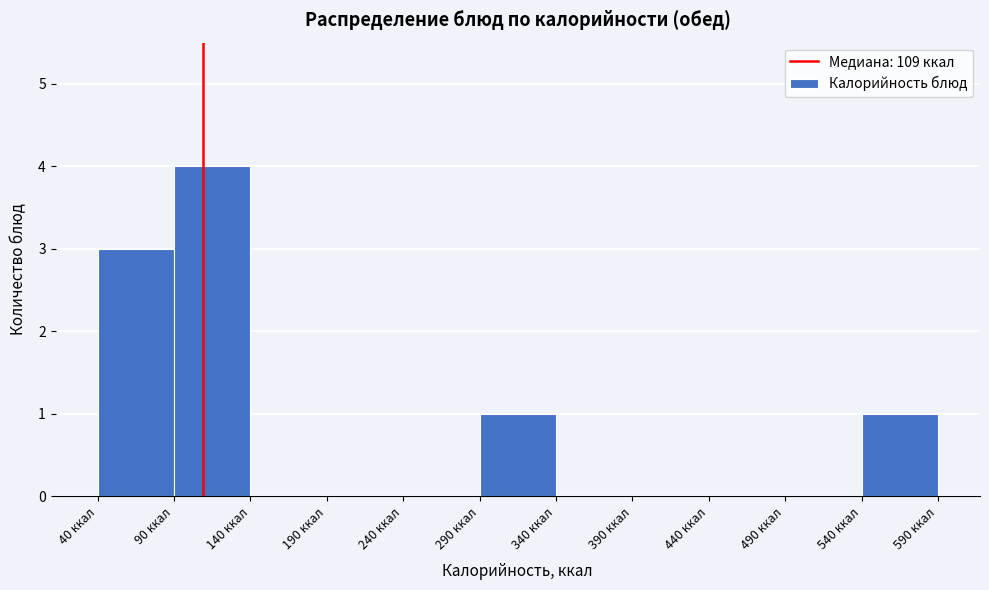

Reading left to right, transcribe this chart: for each bar, give the range it covers on the x-axis and its height. The values are not printed on the chart, so give them approximately, as read against the axis.

40 to 90: 3
90 to 140: 4
140 to 190: 0
190 to 240: 0
240 to 290: 0
290 to 340: 1
340 to 390: 0
390 to 440: 0
440 to 490: 0
490 to 540: 0
540 to 590: 1